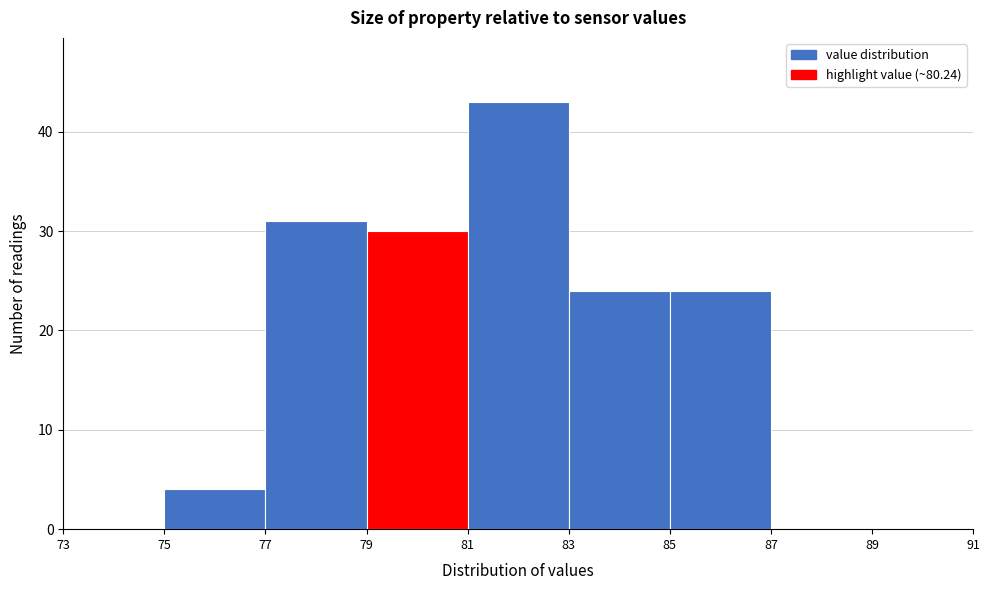

Reading left to right, list every bar in this chart as the range it spans on the x-axis followed by its height. The values are not printed on the chart, so give them approximately, as read against the axis.

73 to 75: 0
75 to 77: 4
77 to 79: 31
79 to 81: 30
81 to 83: 43
83 to 85: 24
85 to 87: 24
87 to 89: 0
89 to 91: 0